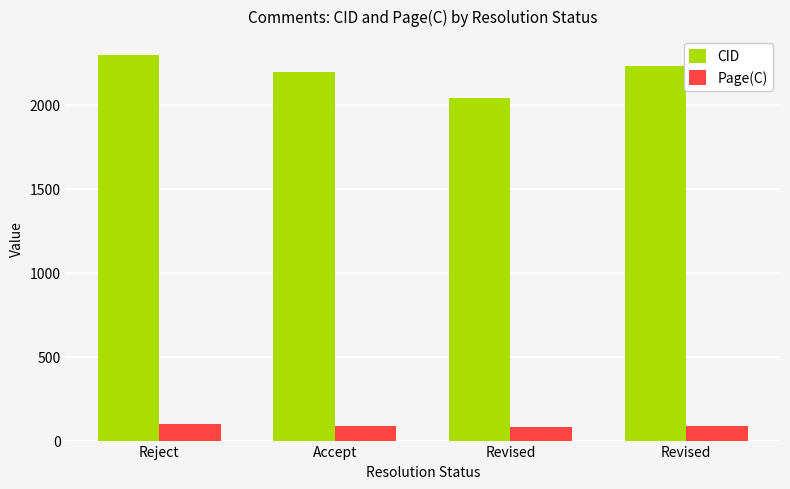

Rank the series by their average value, from highest to lowest.

CID, Page(C)